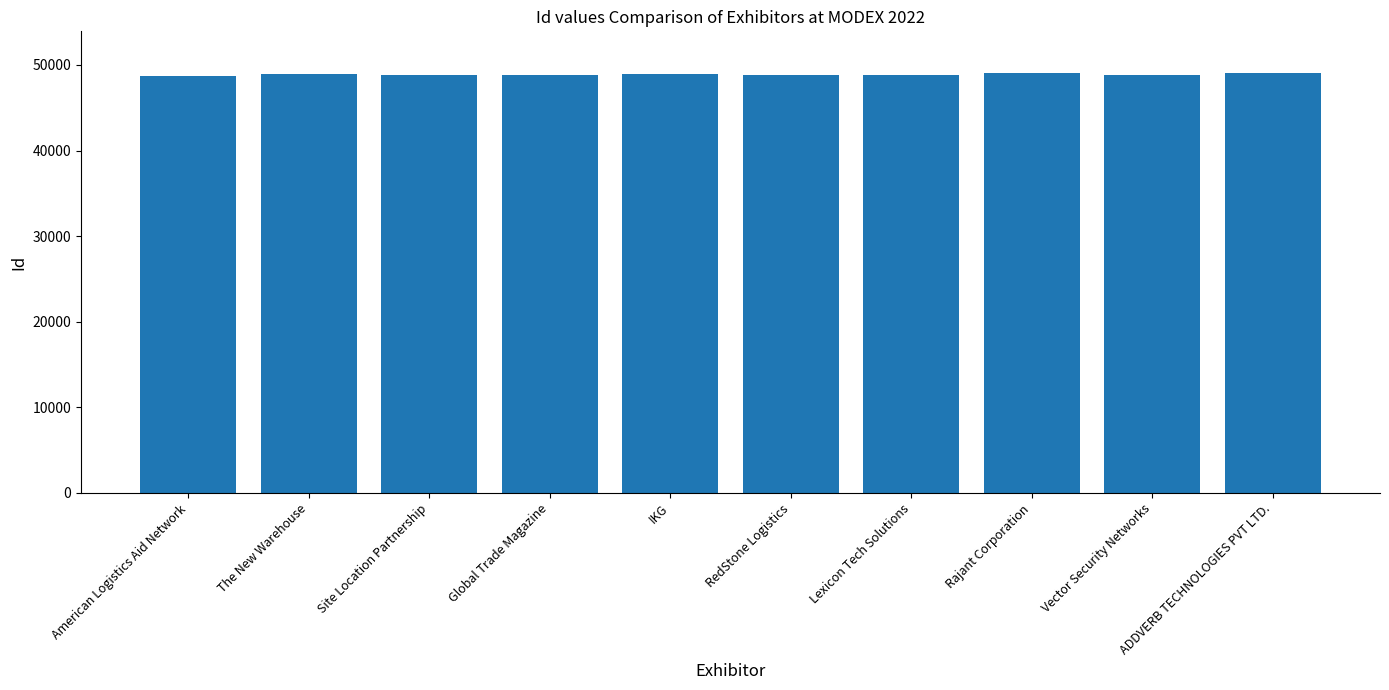

What is the maximum value shown in the chart?

49021